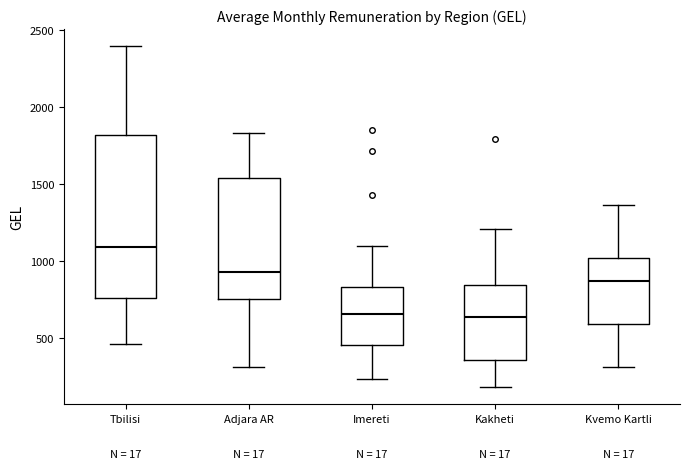

Reading left to right, read every box against the y-axis: the position of its median line, the range the box covers, and the ends of its whiskers. The values are not printed on the chart, so give them approximately, as read against the axis.

Tbilisi: median 1100, box 750 to 1800, whiskers 450 to 2400
Adjara AR: median 950, box 750 to 1550, whiskers 300 to 1850
Imereti: median 650, box 450 to 850, whiskers 250 to 1100
Kakheti: median 650, box 350 to 850, whiskers 200 to 1200
Kvemo Kartli: median 850, box 600 to 1000, whiskers 300 to 1350